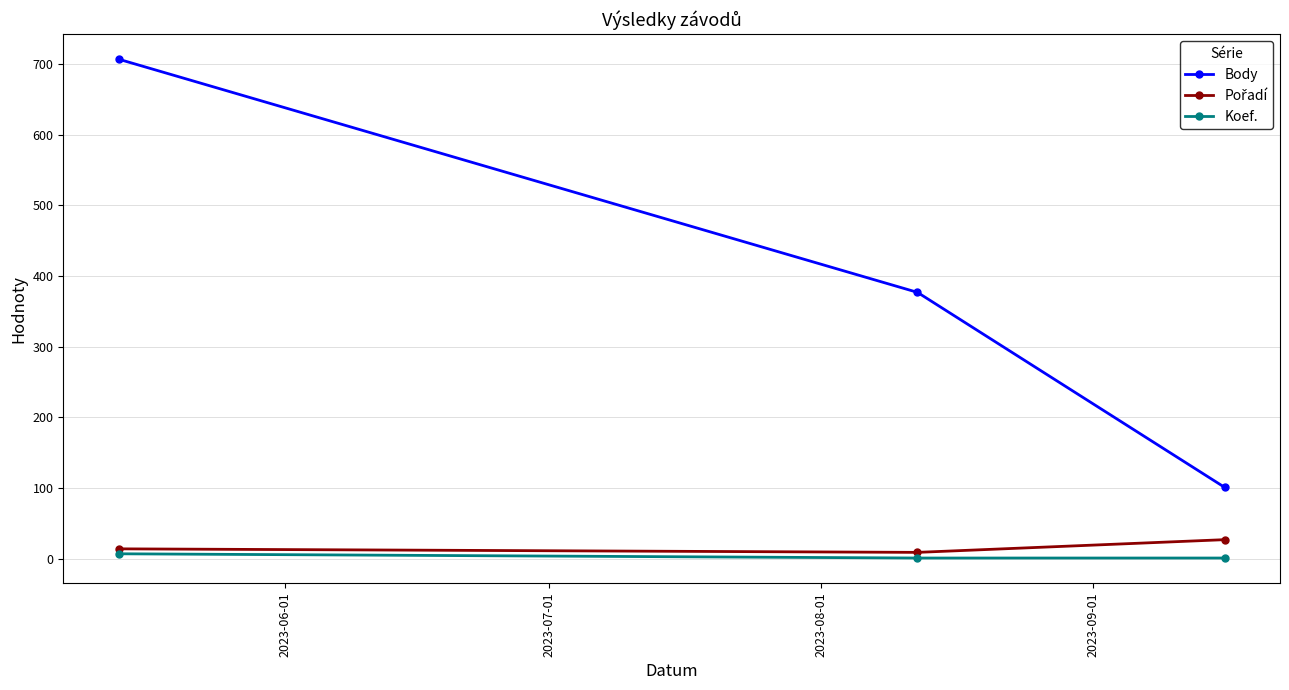

How many distinct data groups are displayed?

3